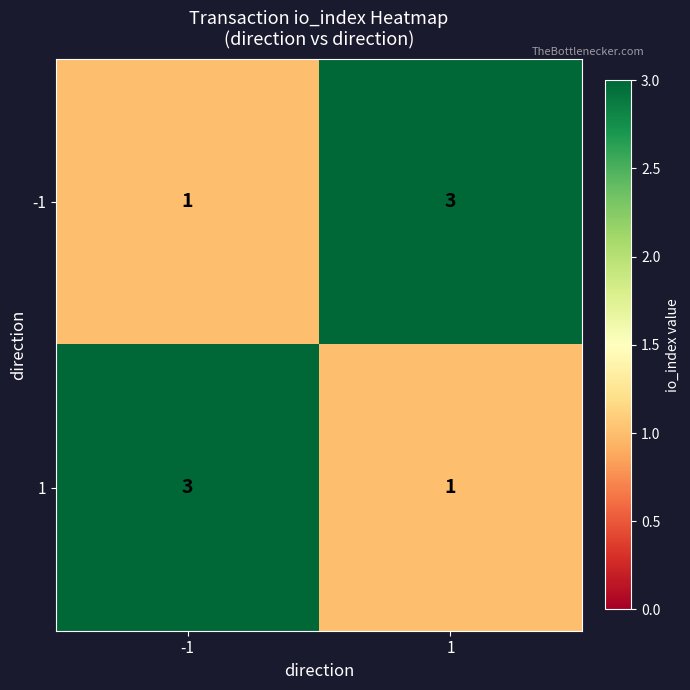

Is the value of 1 at 1 greater than the value of -1 at 1?

No